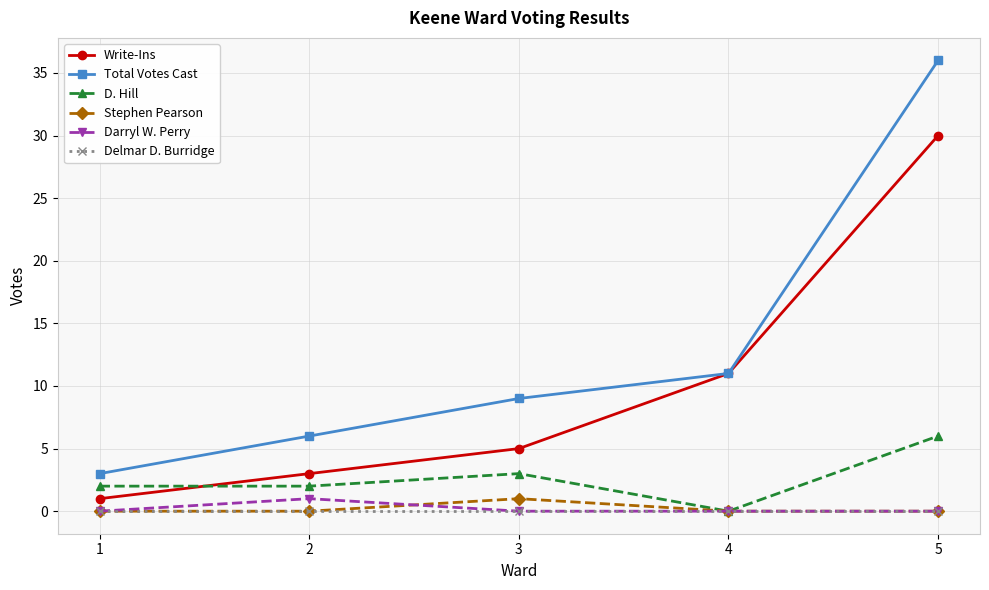

Which series has the largest total across all categories?

Total Votes Cast